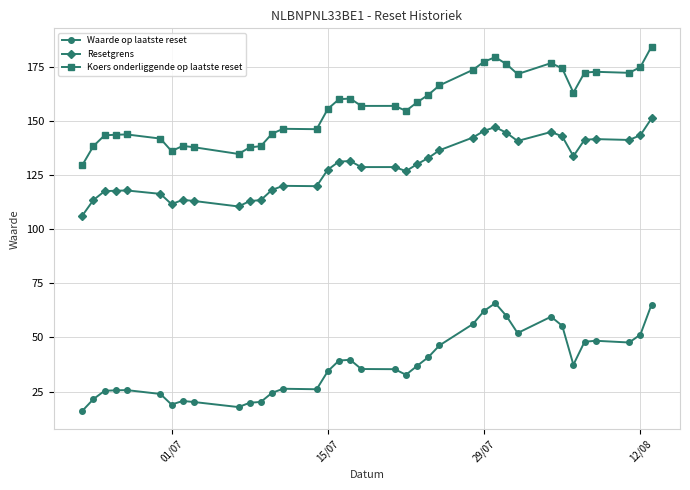

How many categories are shown in the chart?

37